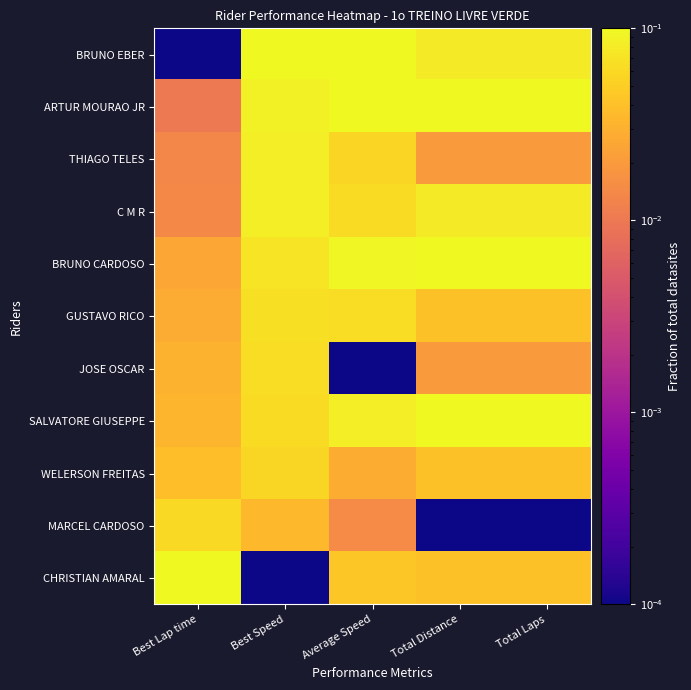

At which category is the sum across all series the highest?

Best Speed